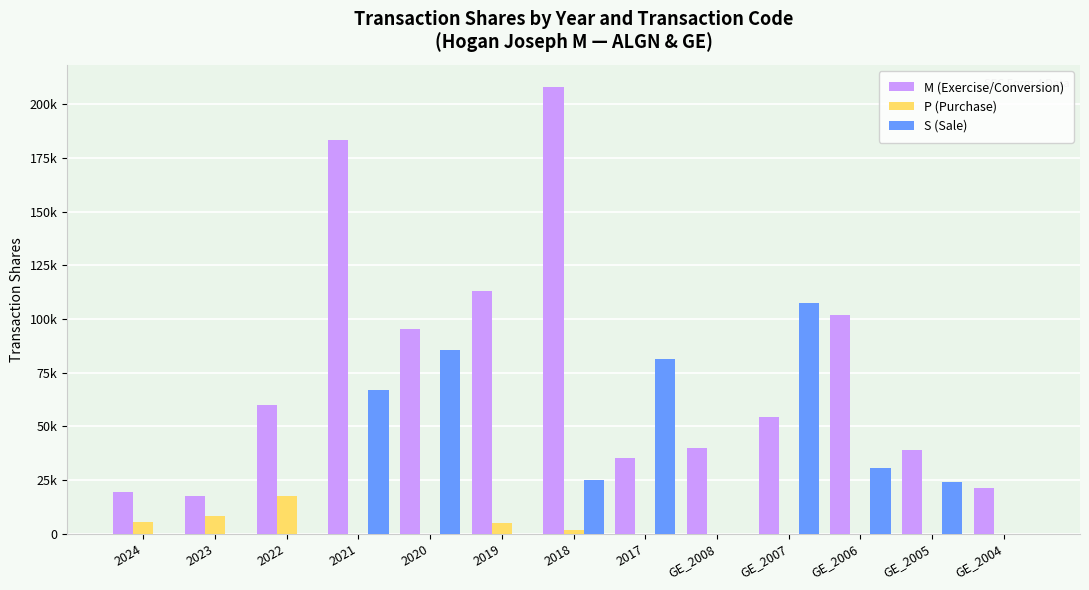

Are the bars horizontal?

No